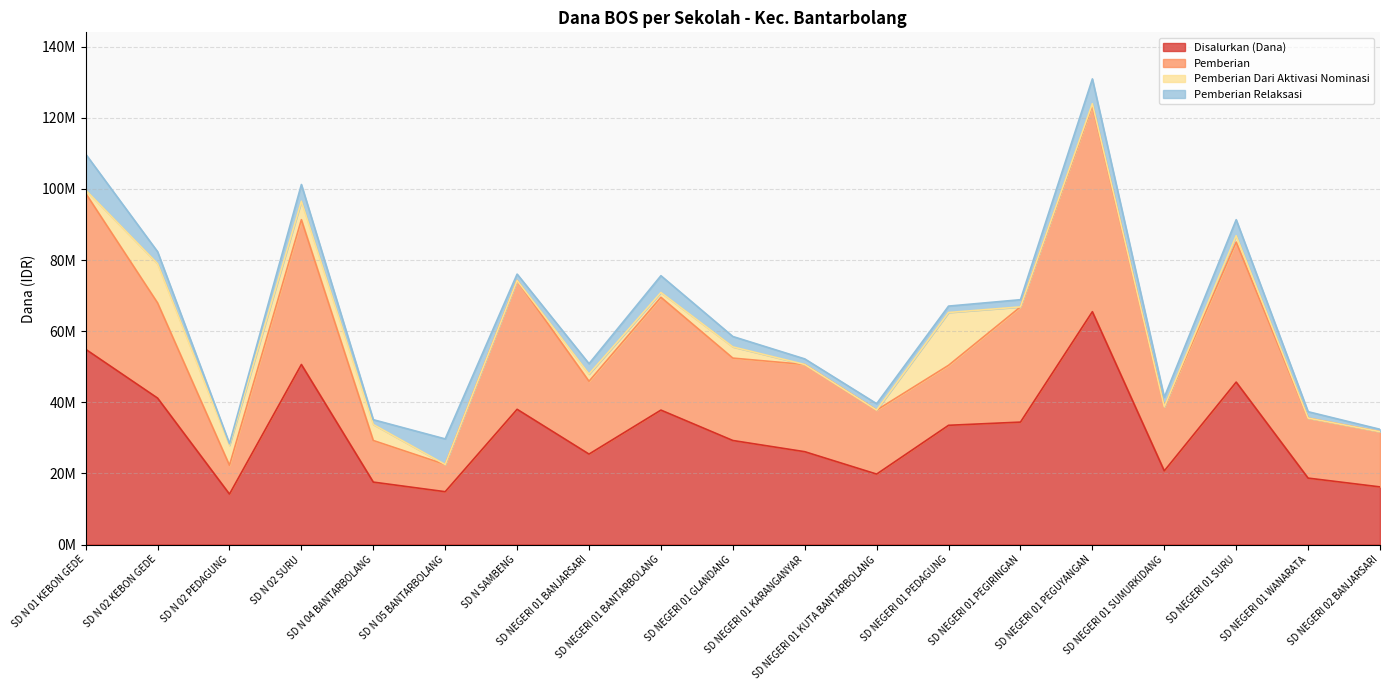

Which series has the largest range (max minus min)?

Pemberian